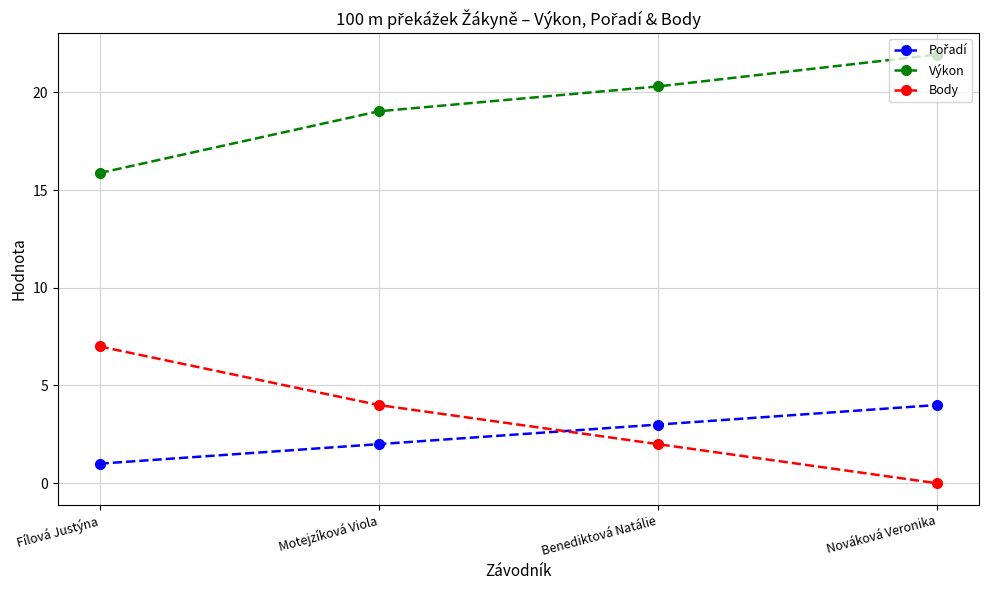

How many data points in Výkon are less than 20?

2